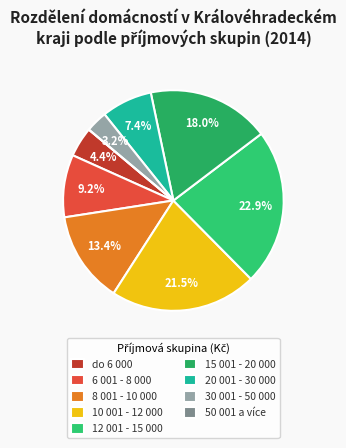

True or false: 20 001 - 30 000 accounts for 7% of the total.

True